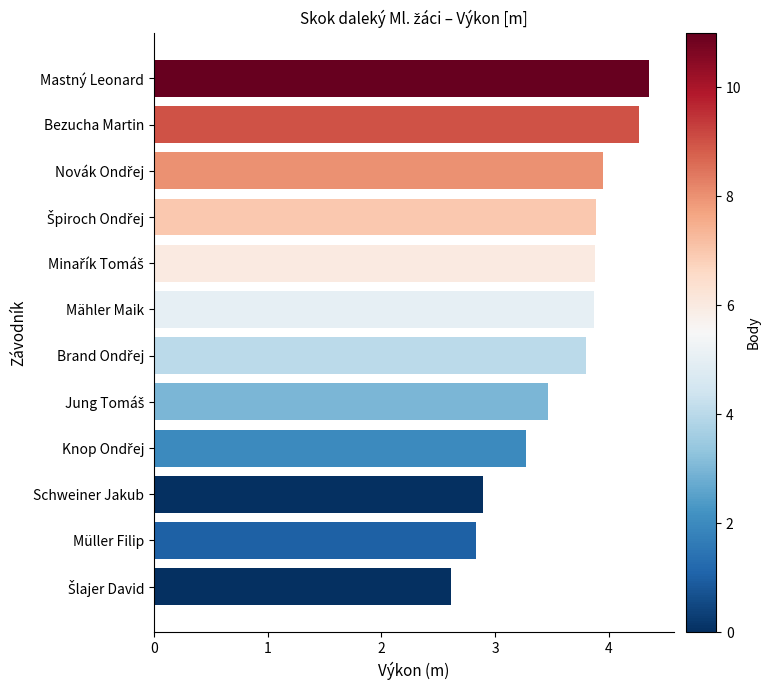

What is the change in value from Schweiner Jakub to Mähler Maik?

+1.0